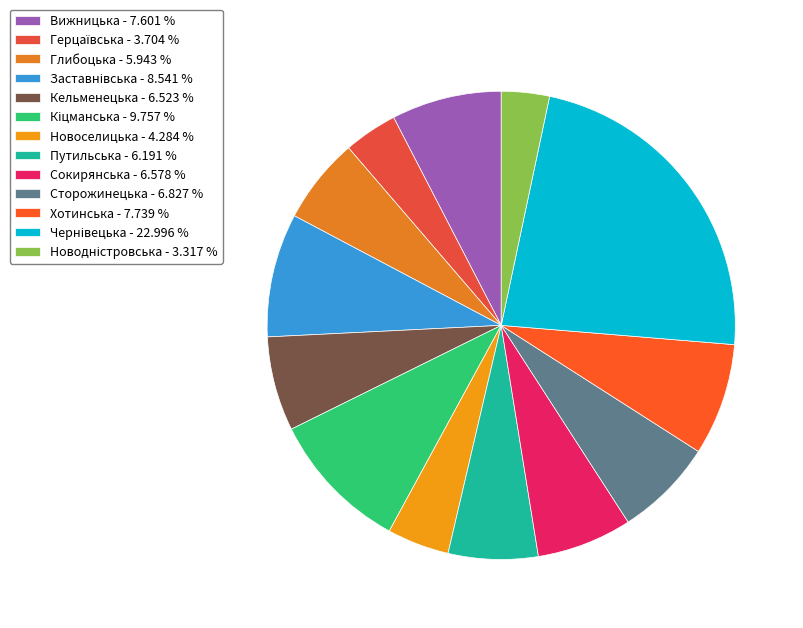

To the nearest percent, what portion does Глибоцька represent?

6%